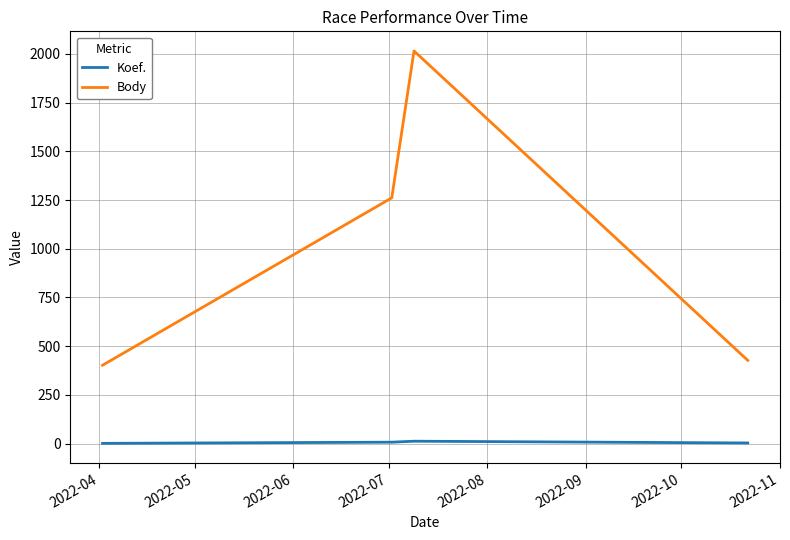

What is the lowest value of the Body series?

402